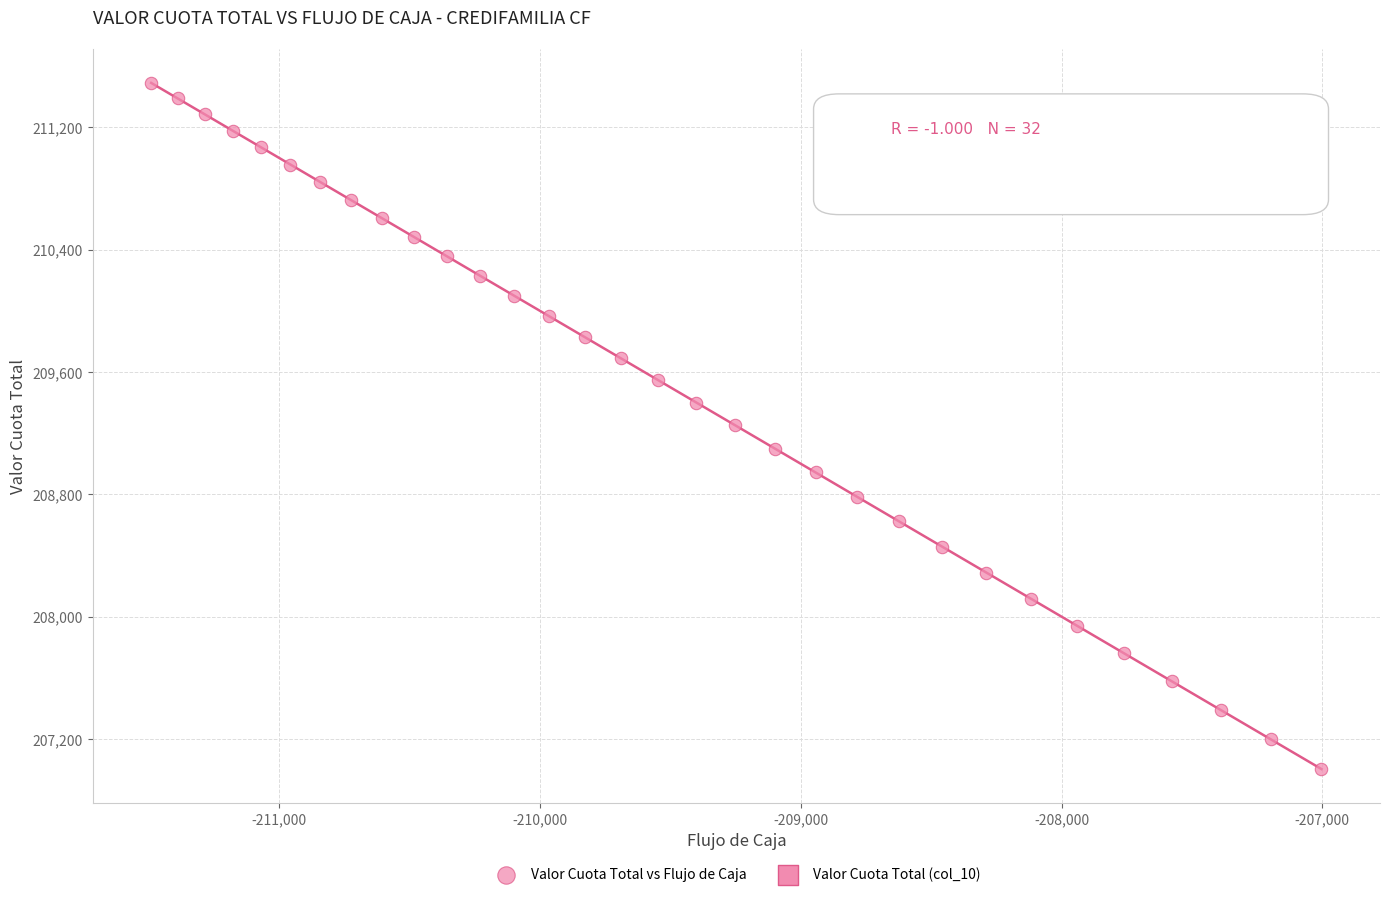

What is the range of X values (max minus min)?

4487.2